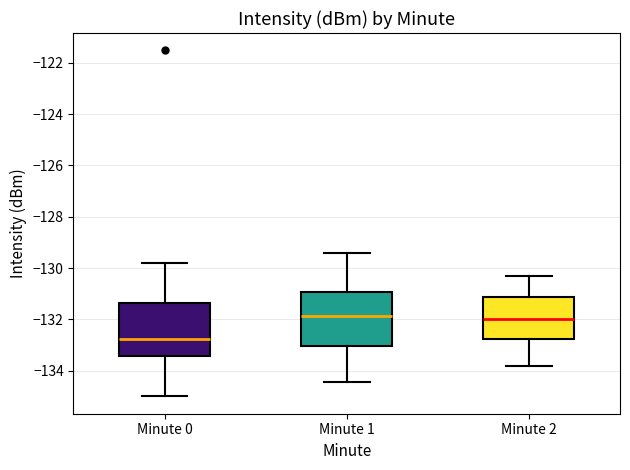

Where does the lower whisker of the box for Minute 0 end on the y-axis? The values are not printed on the chart, so give them approximately, as read against the axis.

-135.0